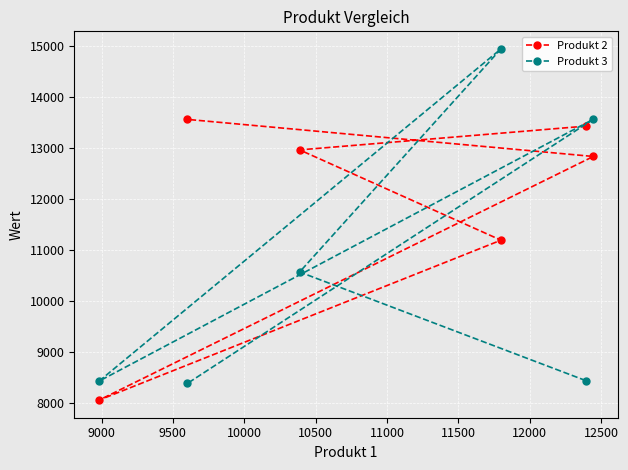

True or false: Produkt 2 has more than 2 interior local peaks.

False